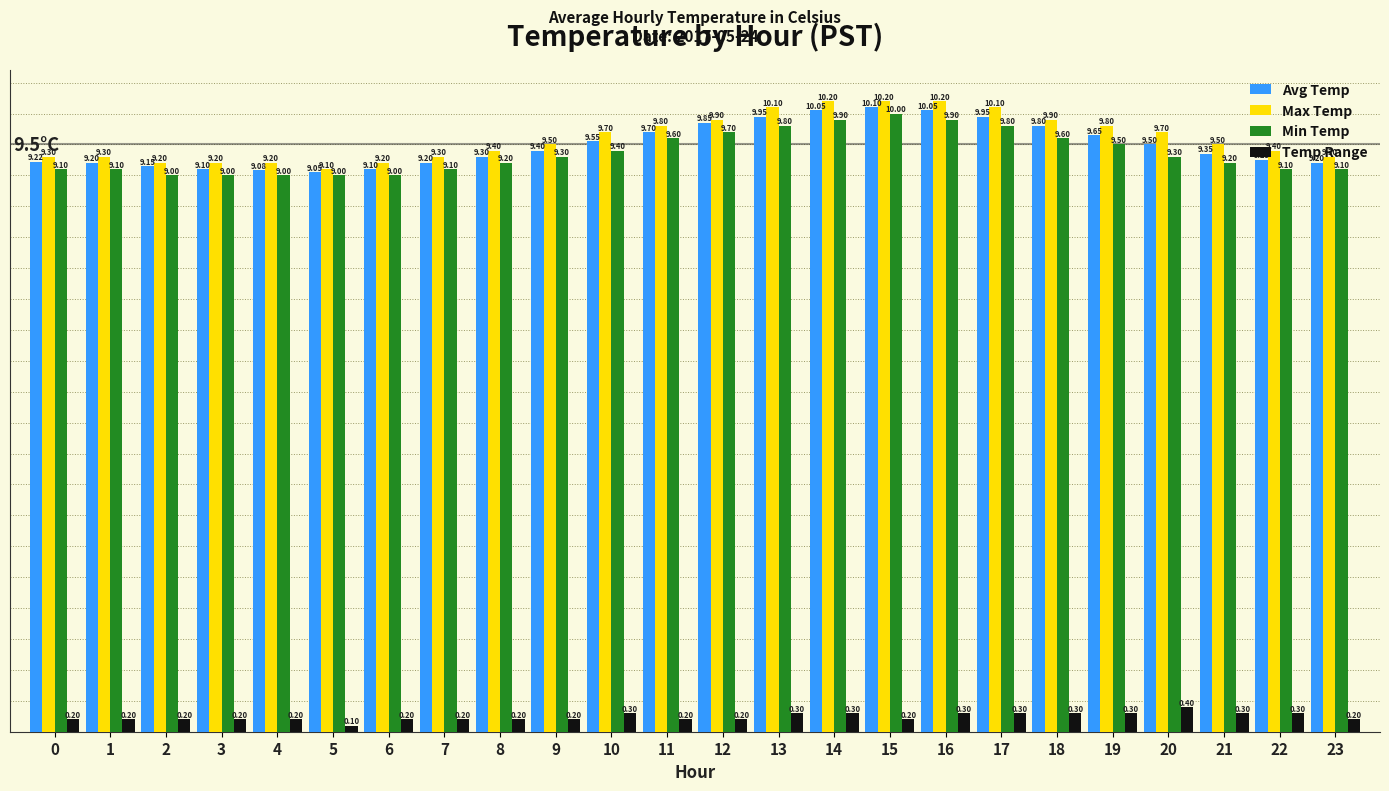

Does the chart contain stacked bars?

No